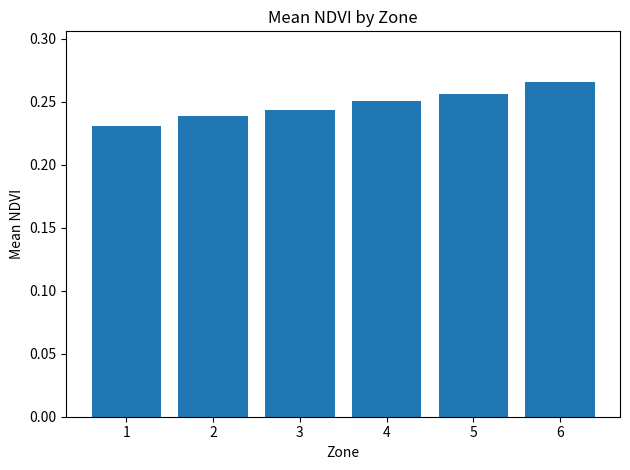

What is the sum of all values?

1.5